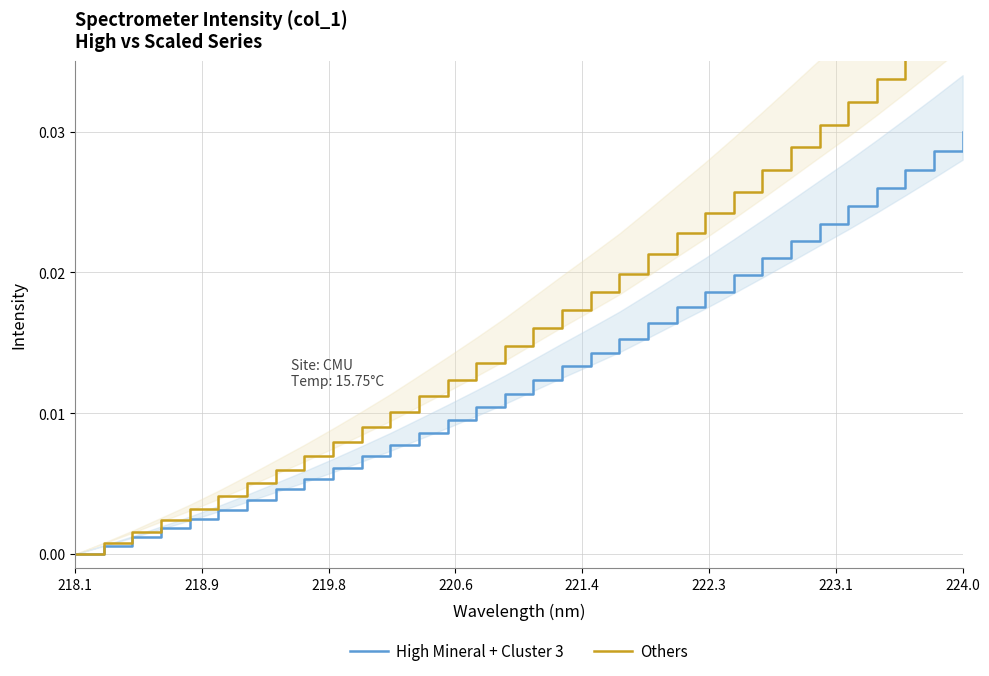

Rank the series by their maximum value, from highest to lowest.

Others, High Mineral + Cluster 3